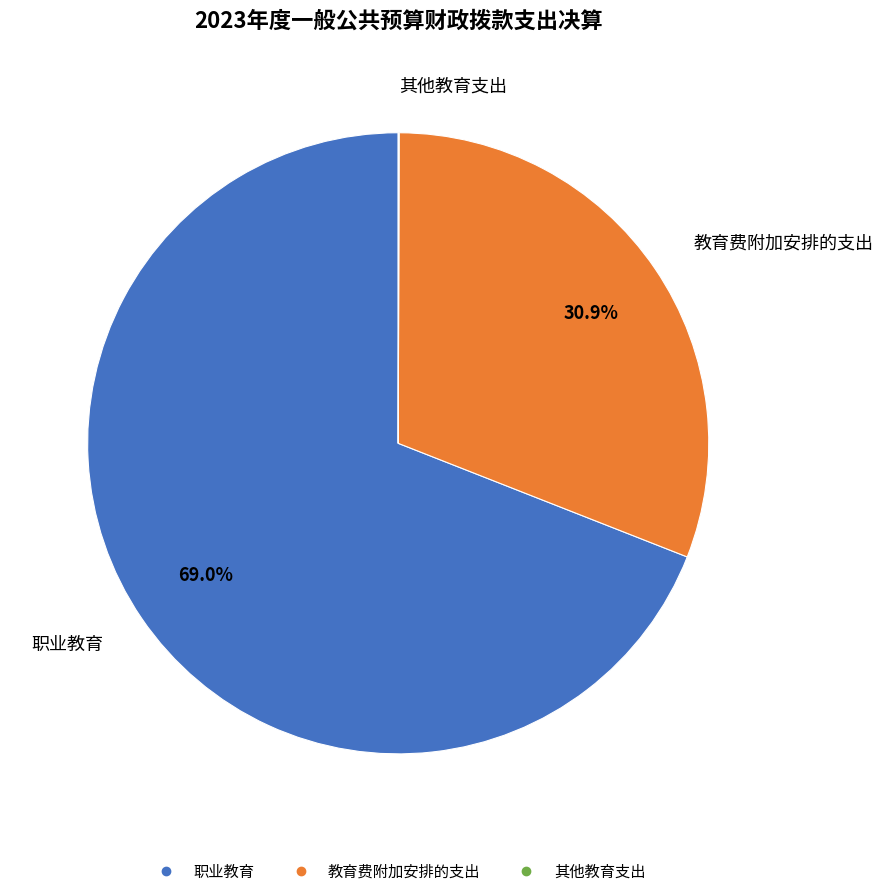

What is the largest slice in the pie chart?

职业教育